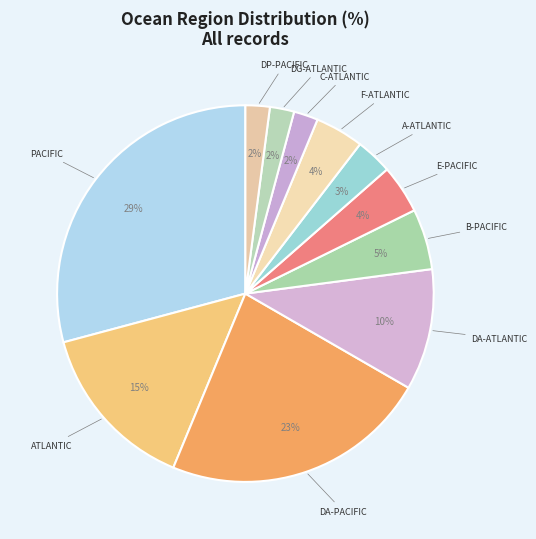

How many segments does this pie chart have?

11